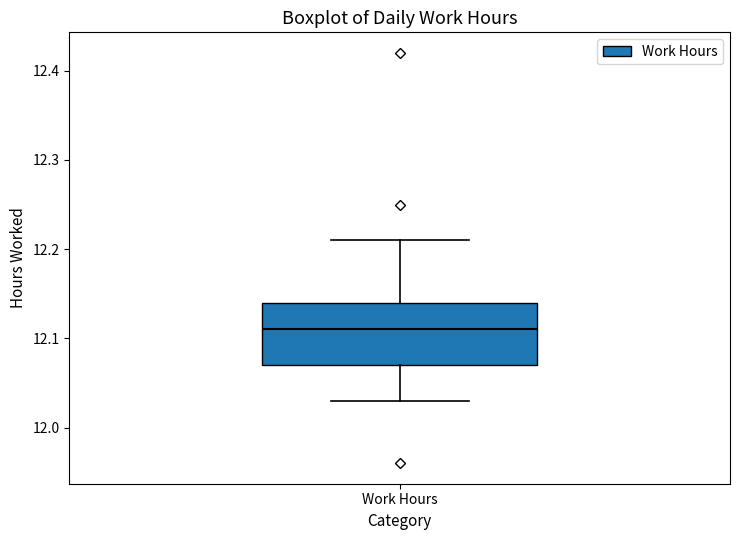

Transcribe this box plot: give where the median line is, the range the box spans, and where the two whiskers end, as read against the y-axis. The values are not printed on the chart, so give them approximately, as read against the axis.

median 12.11, box 12.07 to 12.14, whiskers 12.03 to 12.21